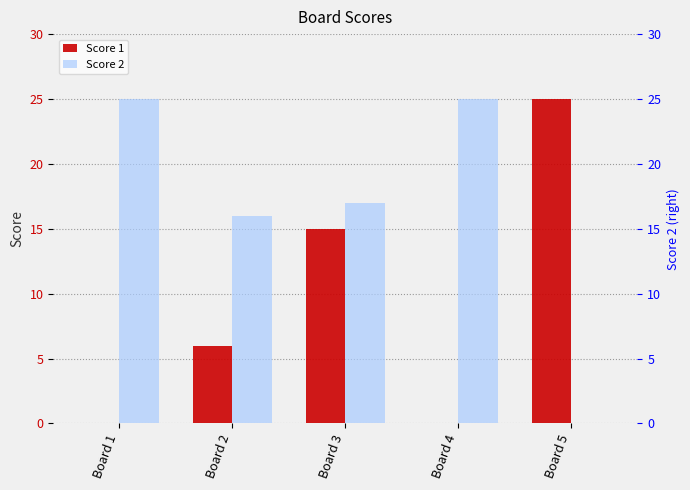

Where is Score 2 nearest to the value 12?

Board 2